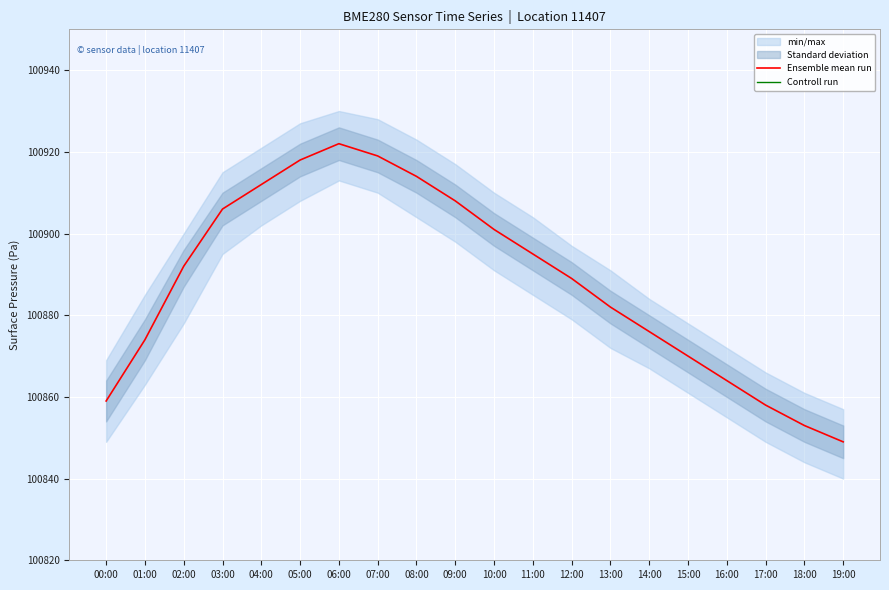

At which label does Ensemble mean run reach its peak?

06:00